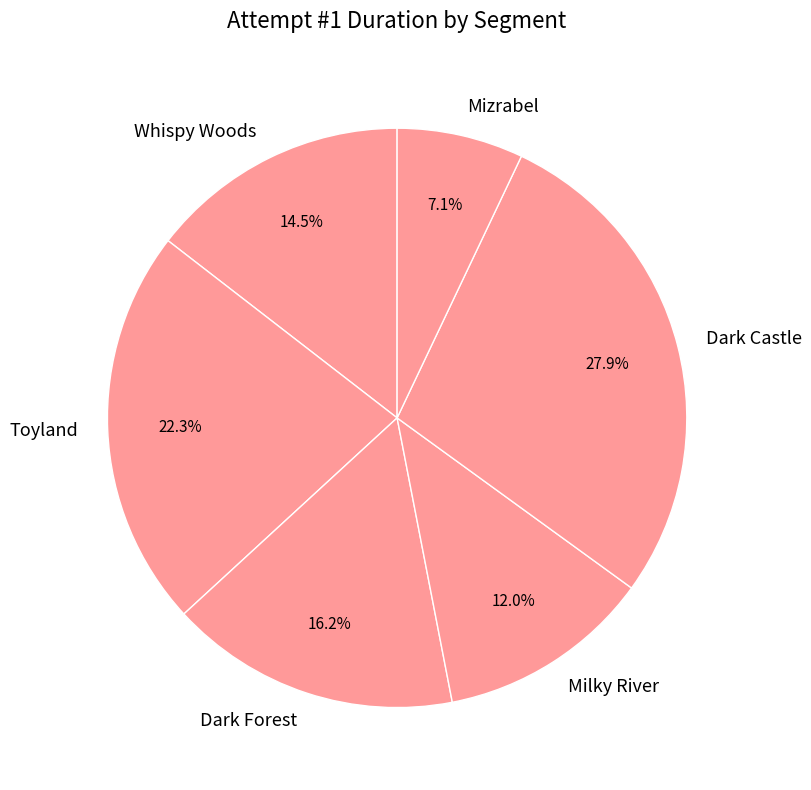

Approximately how many times larger is the value at Dark Castle compared to Whispy Woods?

1.9